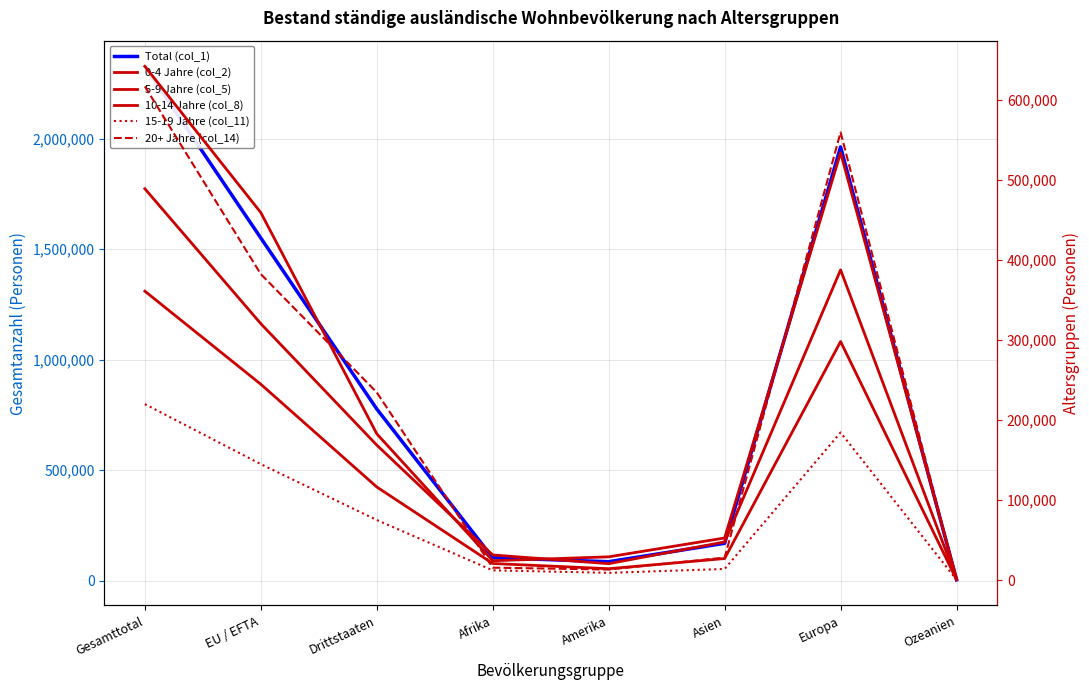

Where is the first local maximum for 10-14 Jahre (col_8)?

Europa